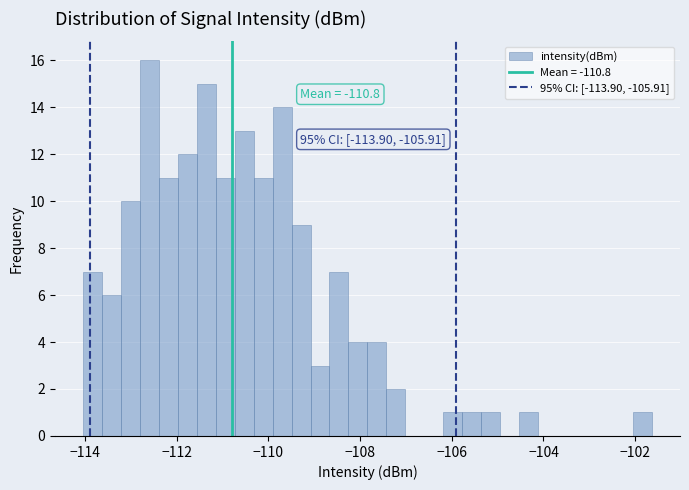

Around what value on the x-axis is the tallest bar? Give the approximate position of its centre, as read against the axis.

-112.6